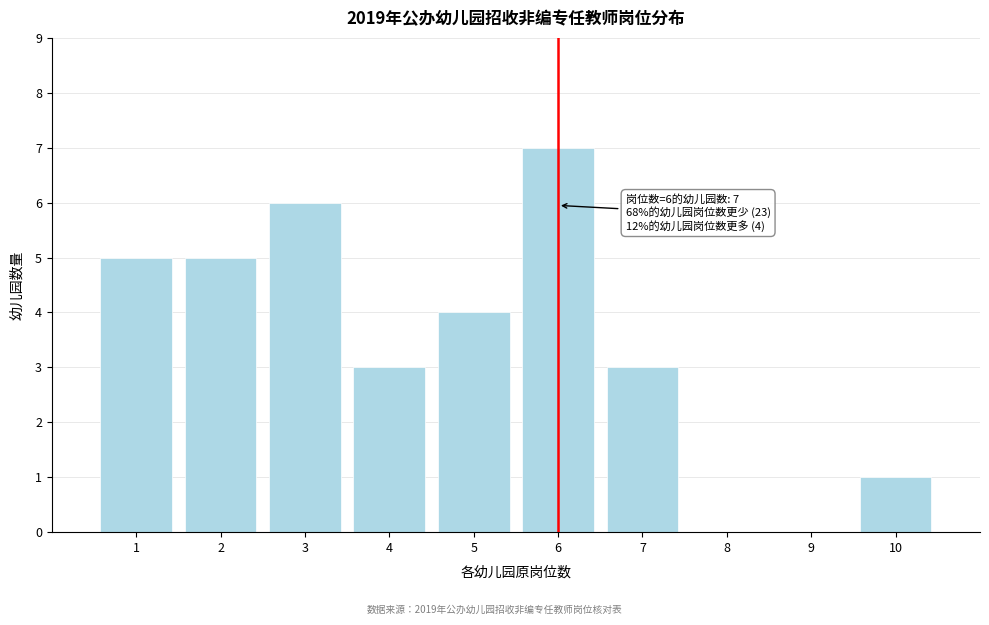

Reading left to right, extract all data points from this chart.

1=5	2=5	3=6	4=3	5=4	6=7	7=3	8=0	9=0	10=1